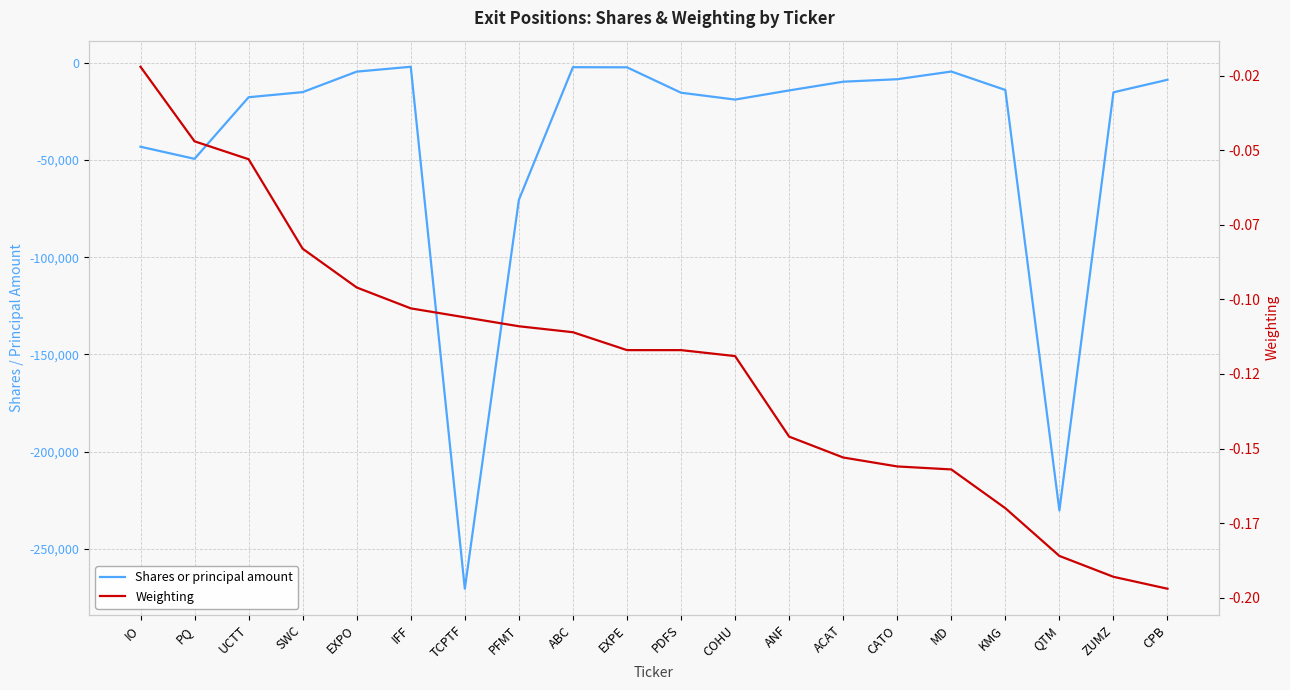

True or false: Weighting and Shares or principal amount cross at least once.

False